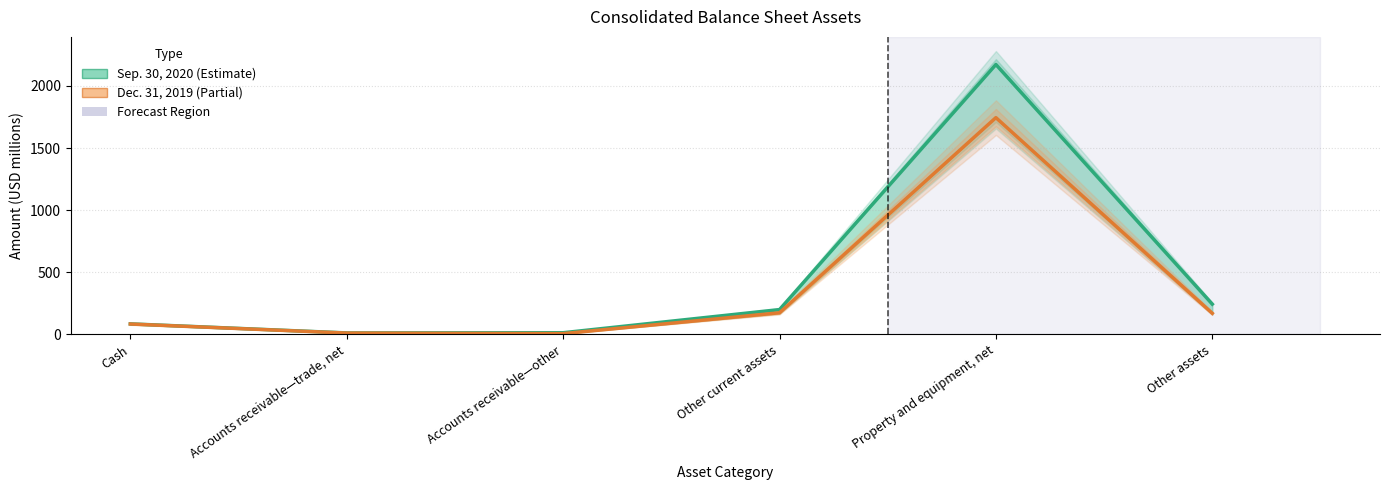

What is the difference between the Sep. 30, 2020 values at Other assets and Cash?

158.9